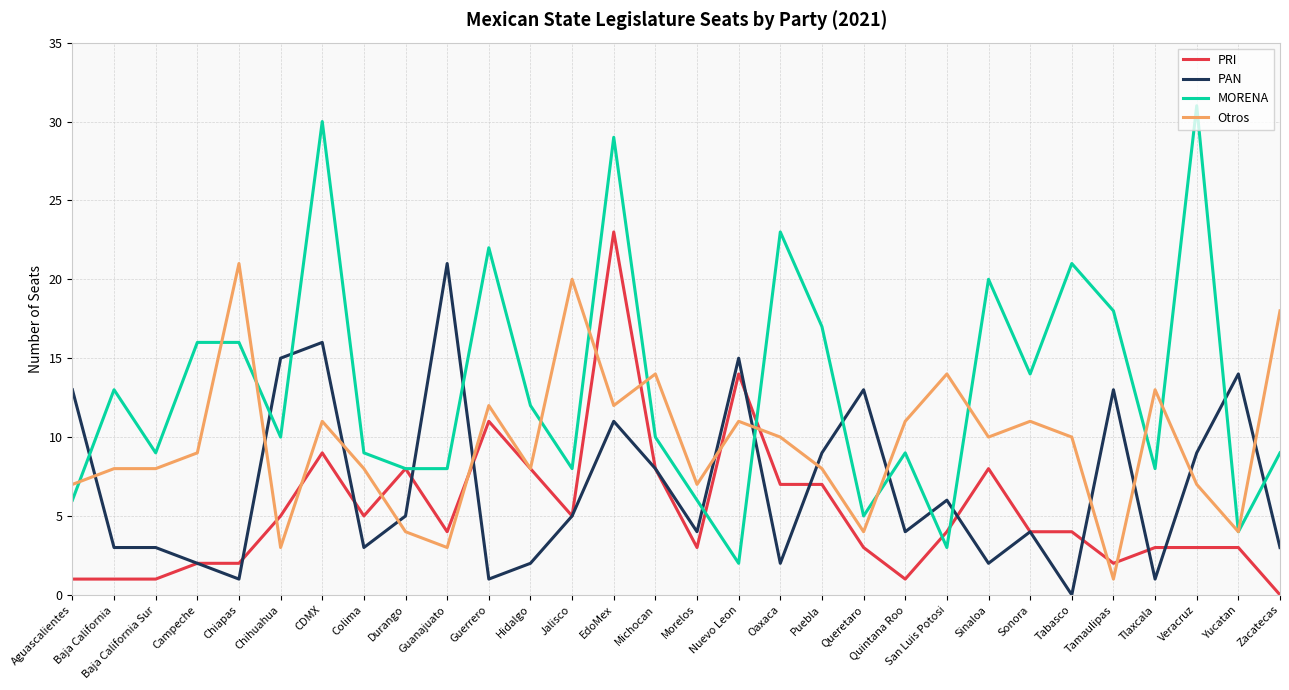

What position from the right is Jalisco?

18